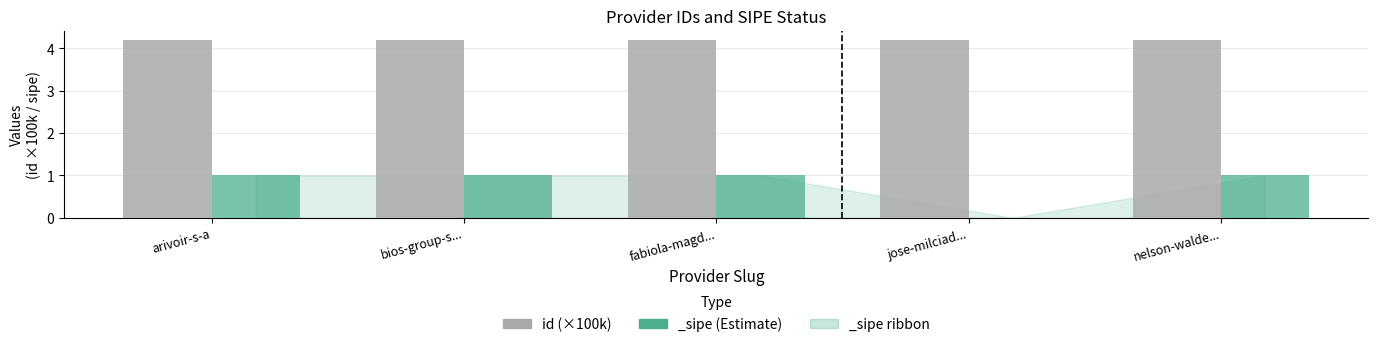

Is it true that the value at jose-milciad... is 2.5?

False